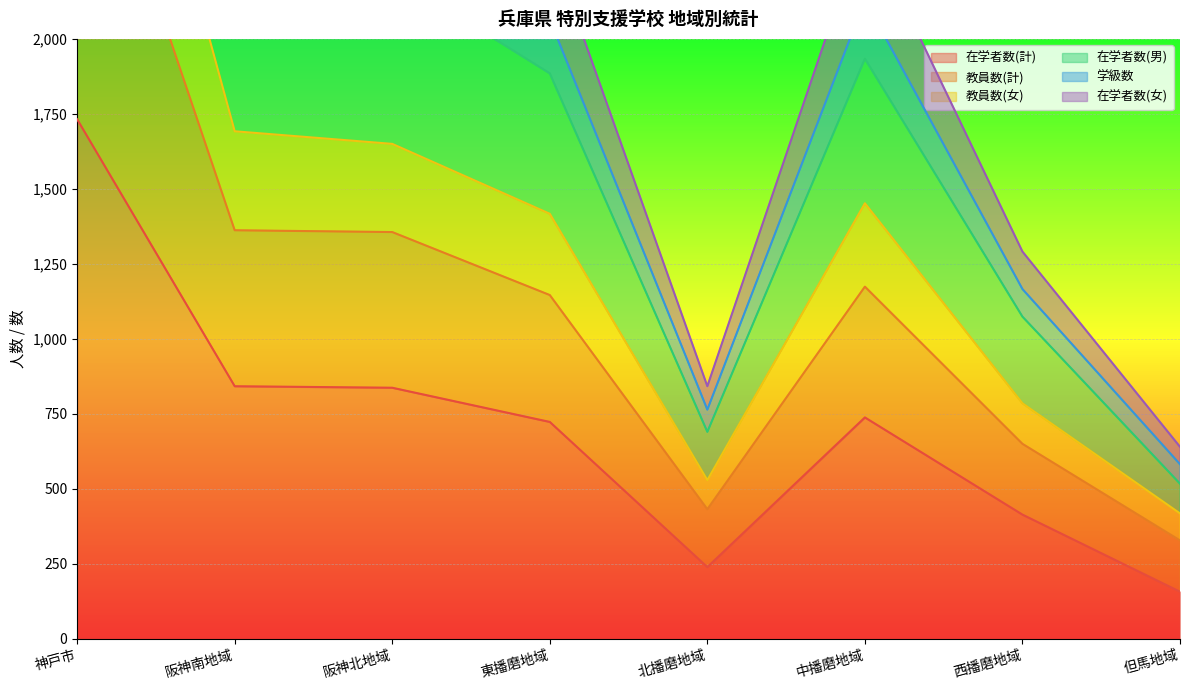

What is the total value across all series at 西播磨地域?

5380